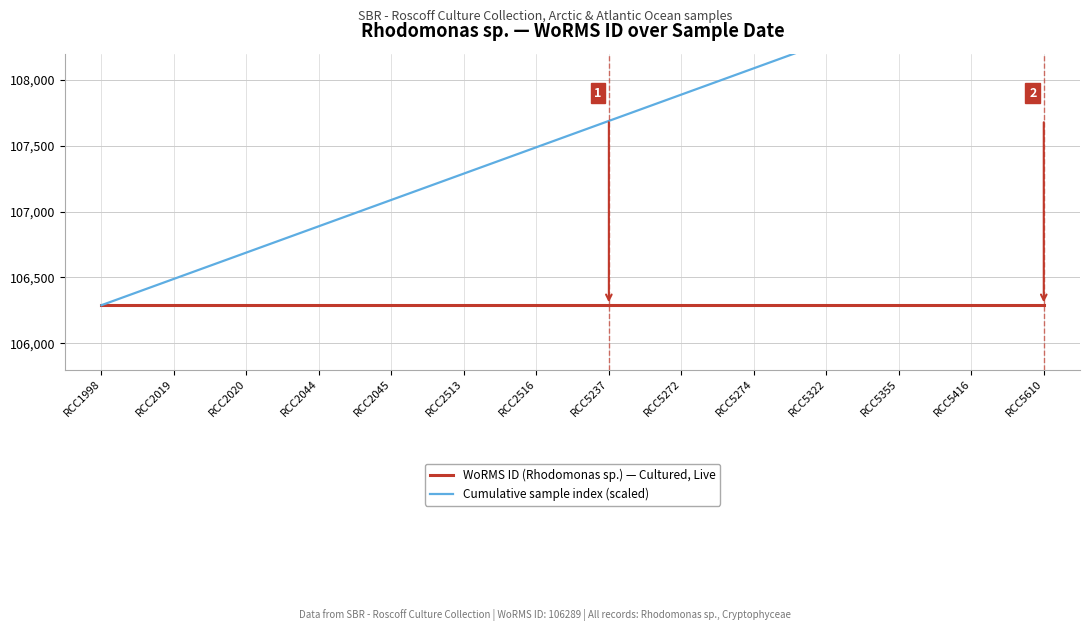

What value does the Cumulative sample index (scaled) series have at RCC5274?

108089